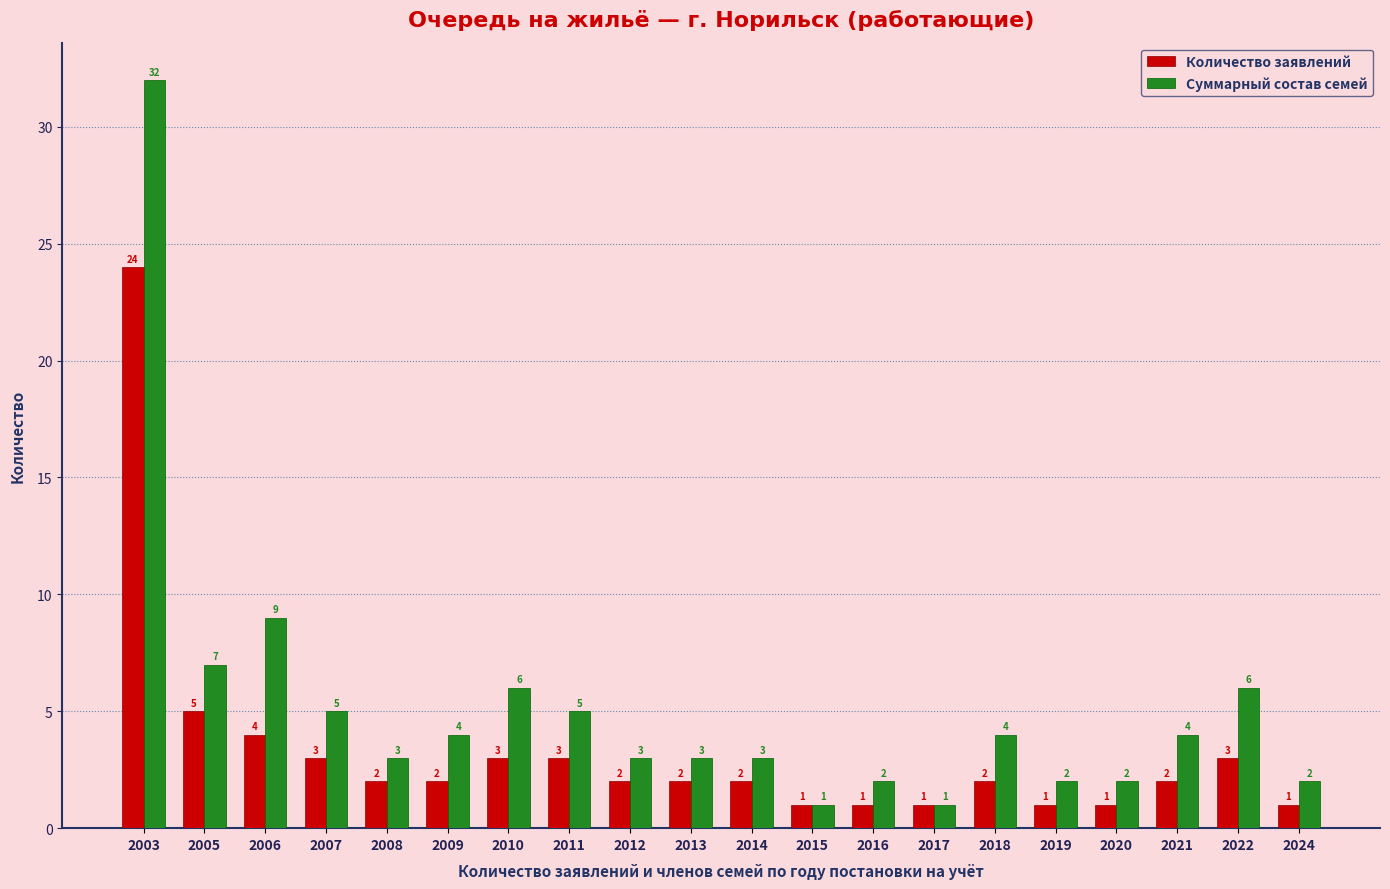

How many values in the Количество заявлений series are below 2?

6